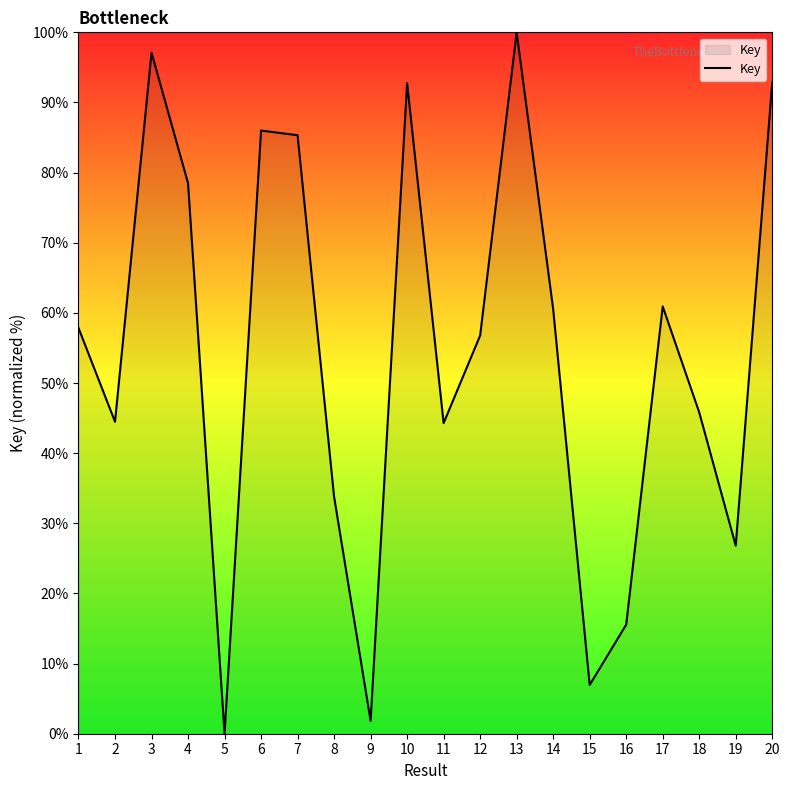

What is the maximum value shown in the chart?

100.0